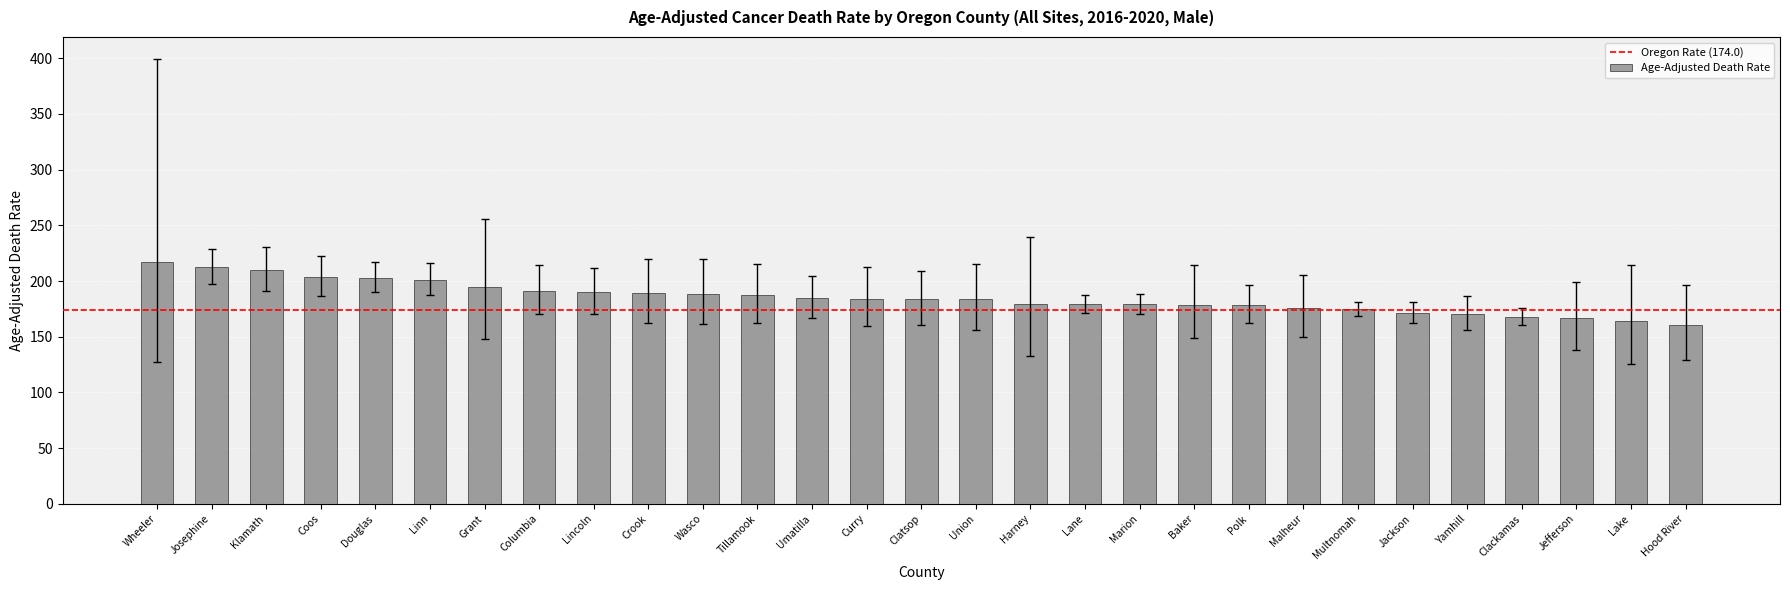

What is the difference between the values at Douglas and Grant?

8.6